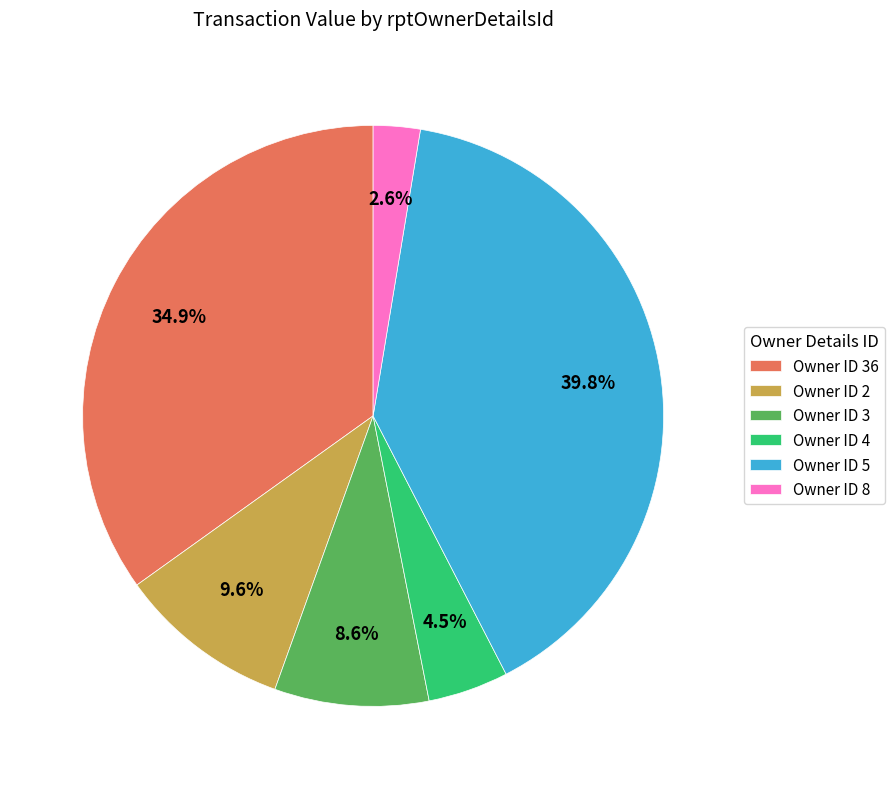

Does any single category account for the majority?

No